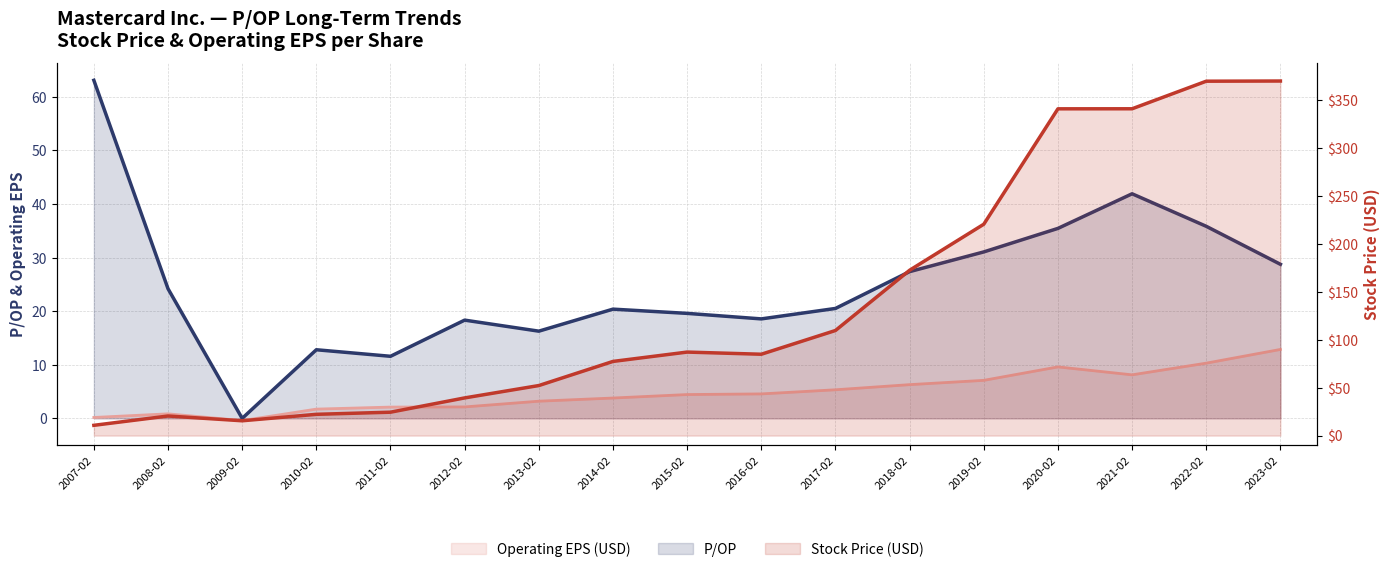

Rank the categories by Operating EPS (USD) value from highest to lowest.

2023-02, 2022-02, 2020-02, 2021-02, 2019-02, 2018-02, 2017-02, 2016-02, 2015-02, 2014-02, 2013-02, 2012-02, 2011-02, 2010-02, 2008-02, 2007-02, 2009-02